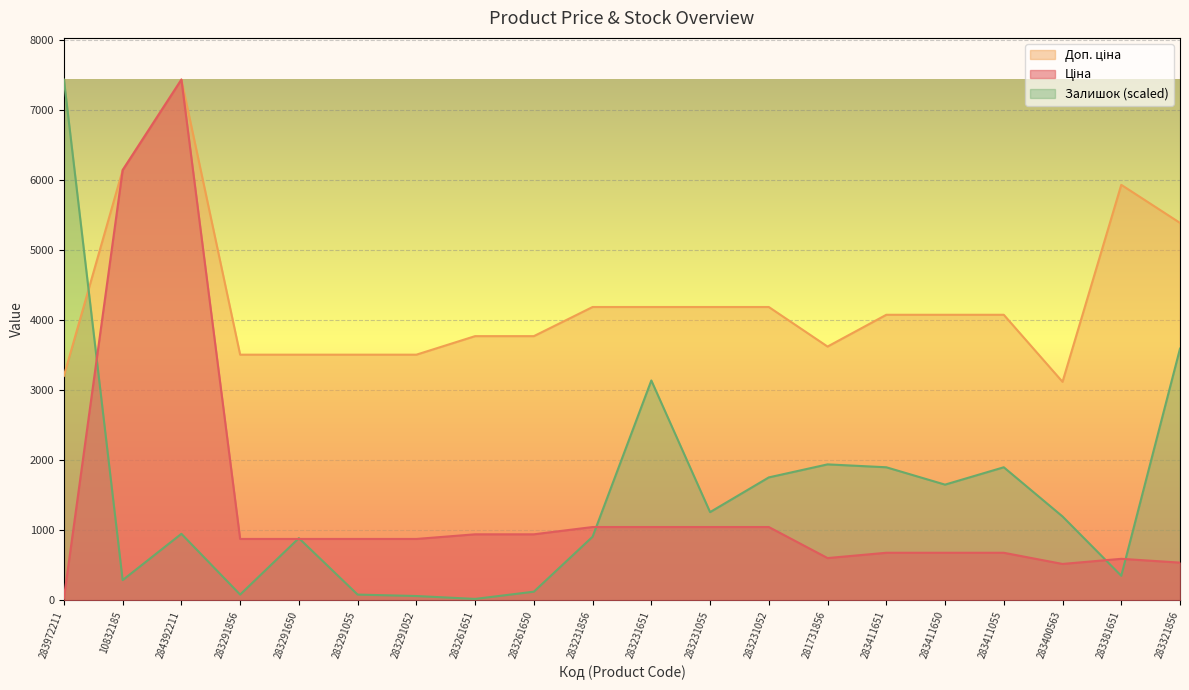

Which label corresponds to the largest value in the chart?

284392211